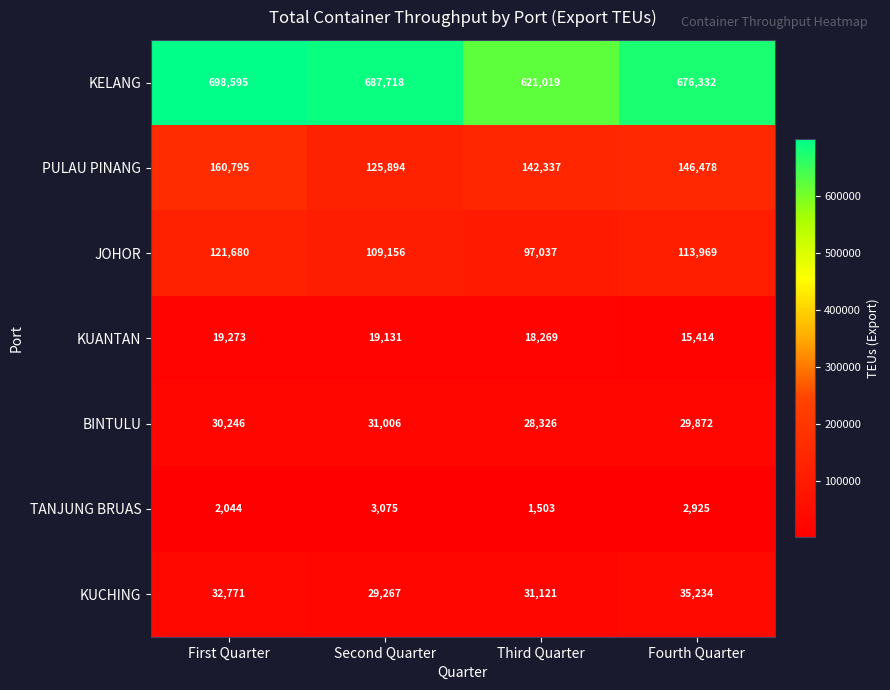

What is the difference between the highest and lowest values at First Quarter?

696551